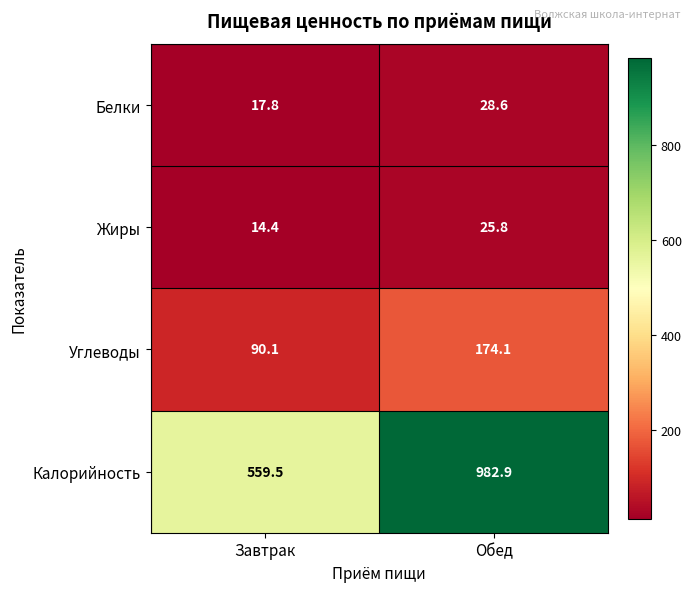

At how many categories does at least one series exceed 701?

1